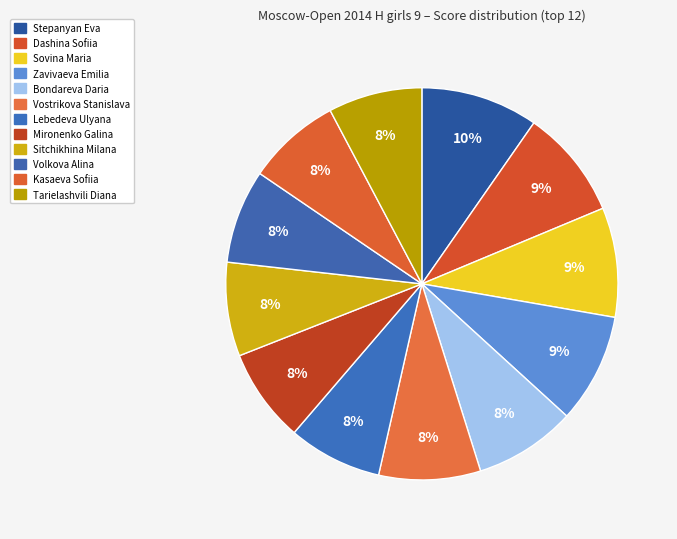

Is it true that Sovina Maria is 1% of the pie?

False